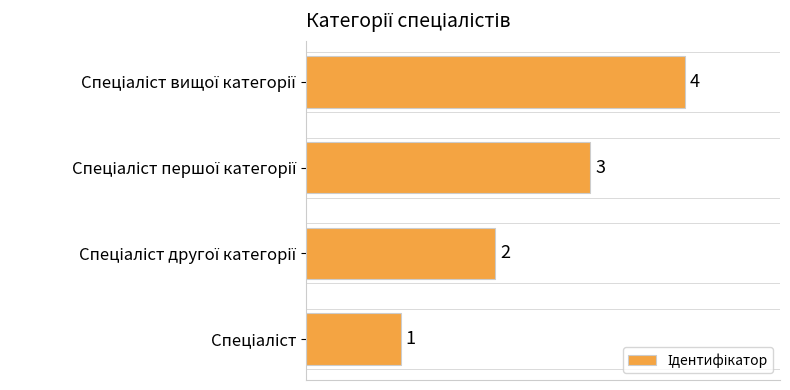

What is the maximum value shown in the chart?

4